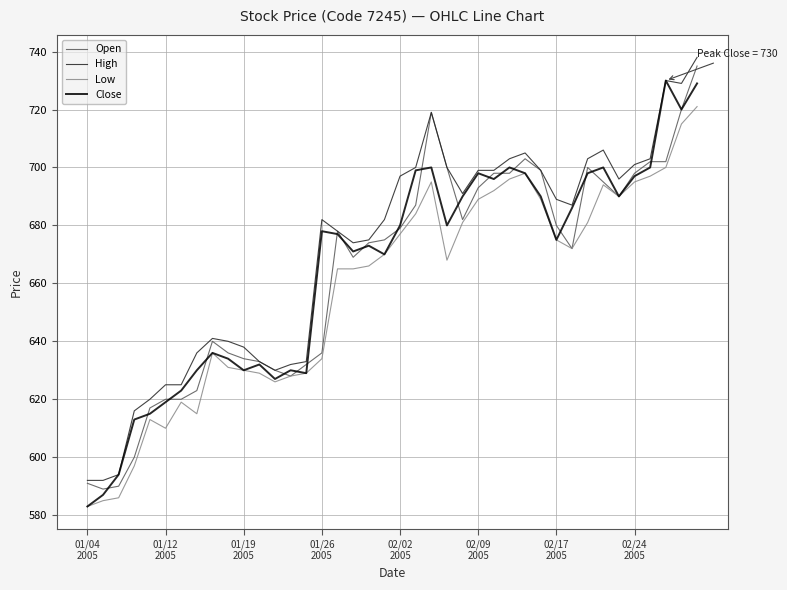

What is the greatest value displayed?

738